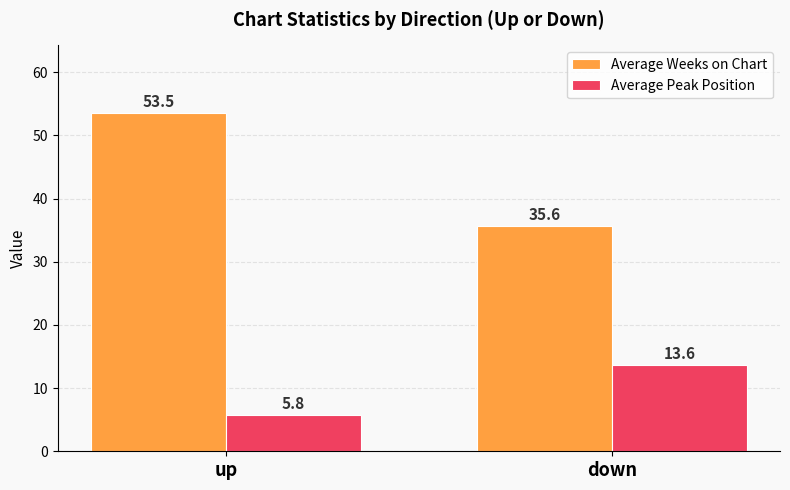

Which series has the widest spread of values?

Average Weeks on Chart